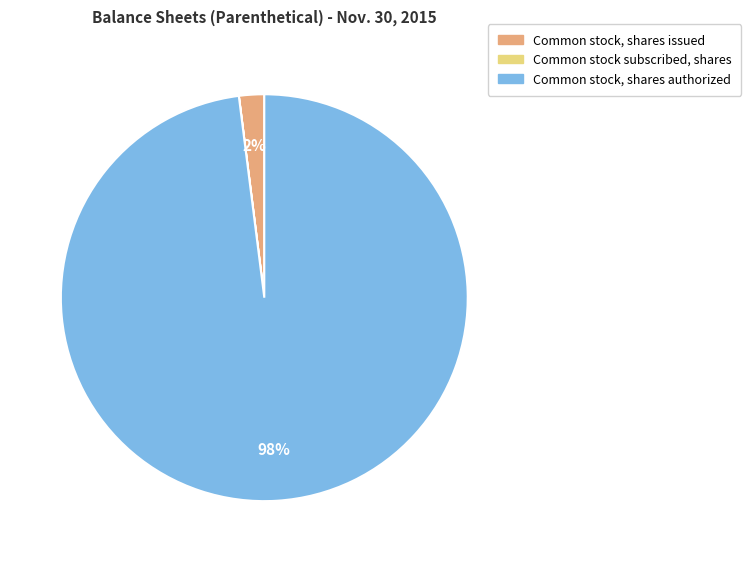

What is the largest slice in the pie chart?

Common stock, shares authorized